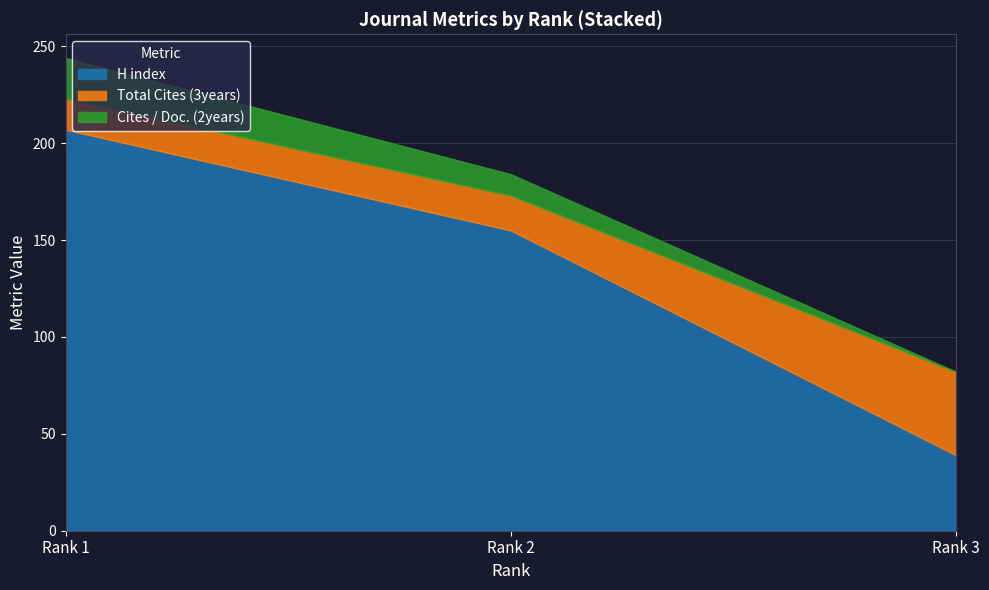

At which label is Cites / Doc. (2years) closest to 10?

Rank 2